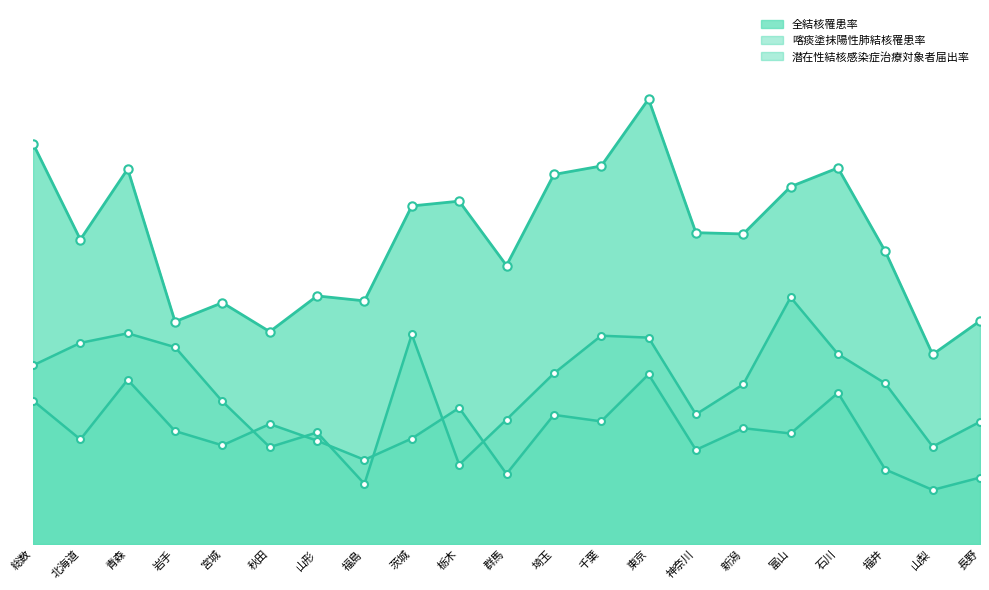

How many lines are shown in the chart?

3